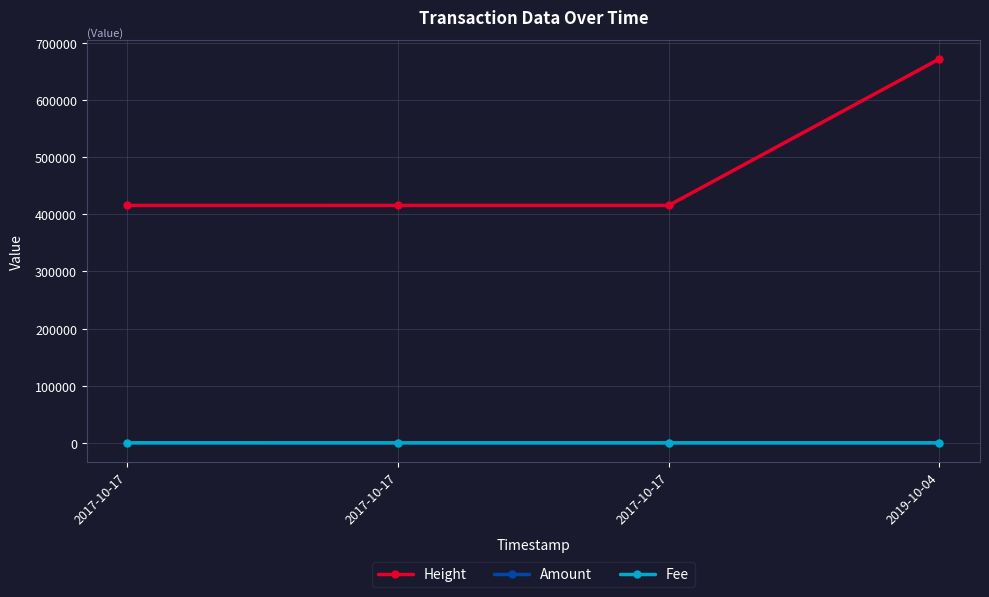

What is the difference between the second highest and second lowest values in the Height series?

1.0